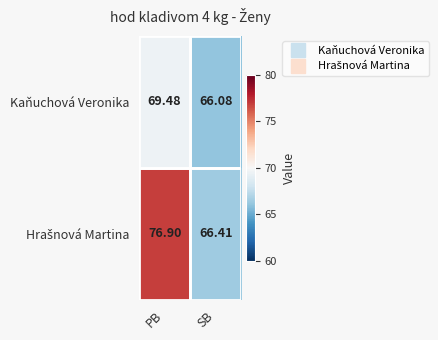

Which category has the highest value in the Kaňuchová Veronika series?

PB